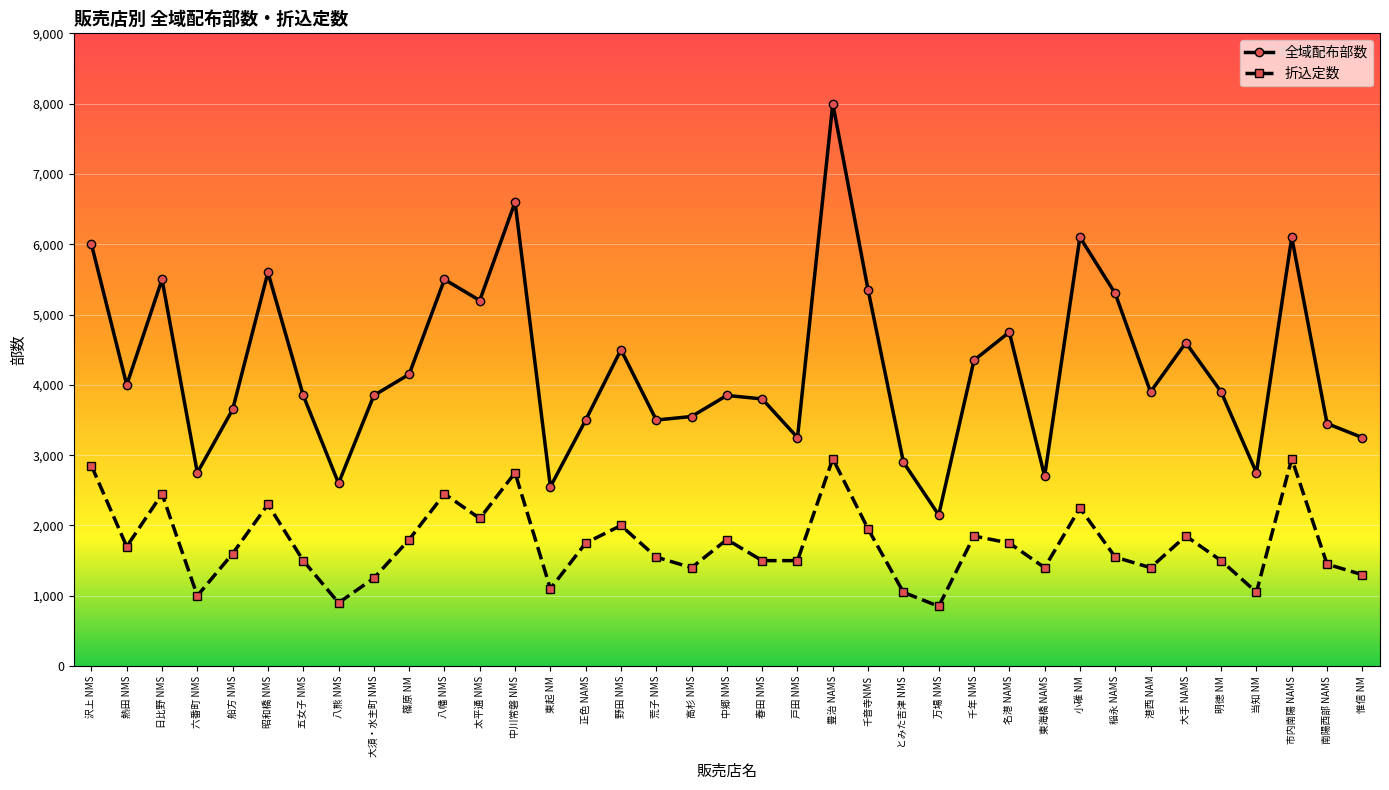

How many series are shown in this chart?

2